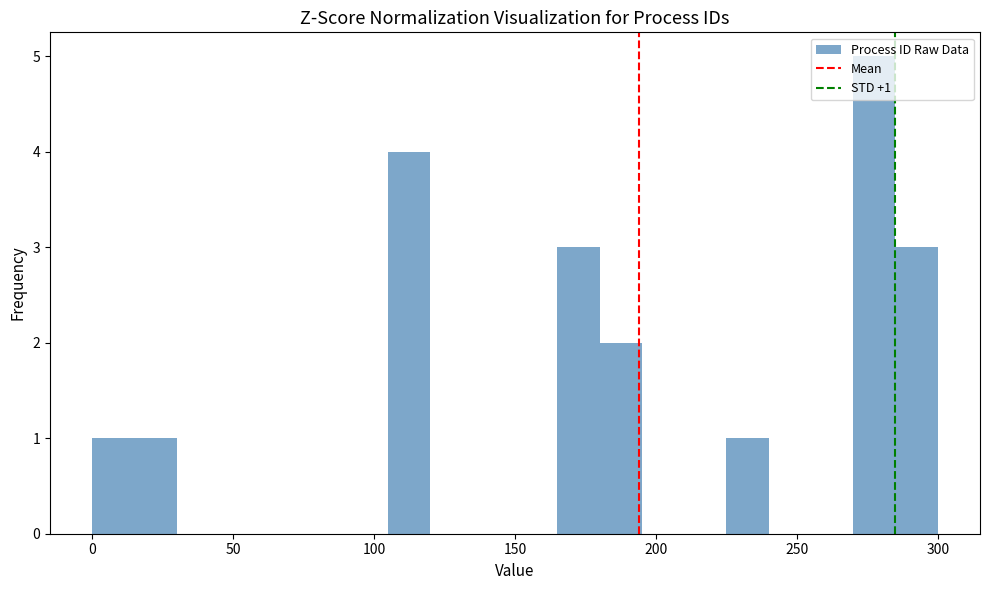

Around what value on the x-axis is the tallest bar? Give the approximate position of its centre, as read against the axis.

280